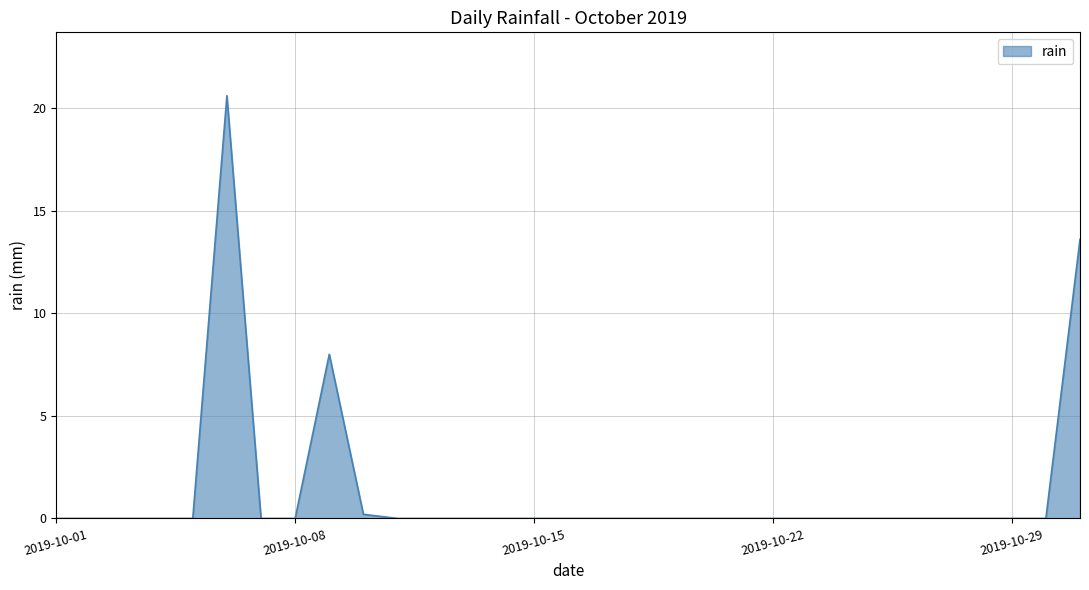

What is the difference between the maximum and minimum values?

20.6